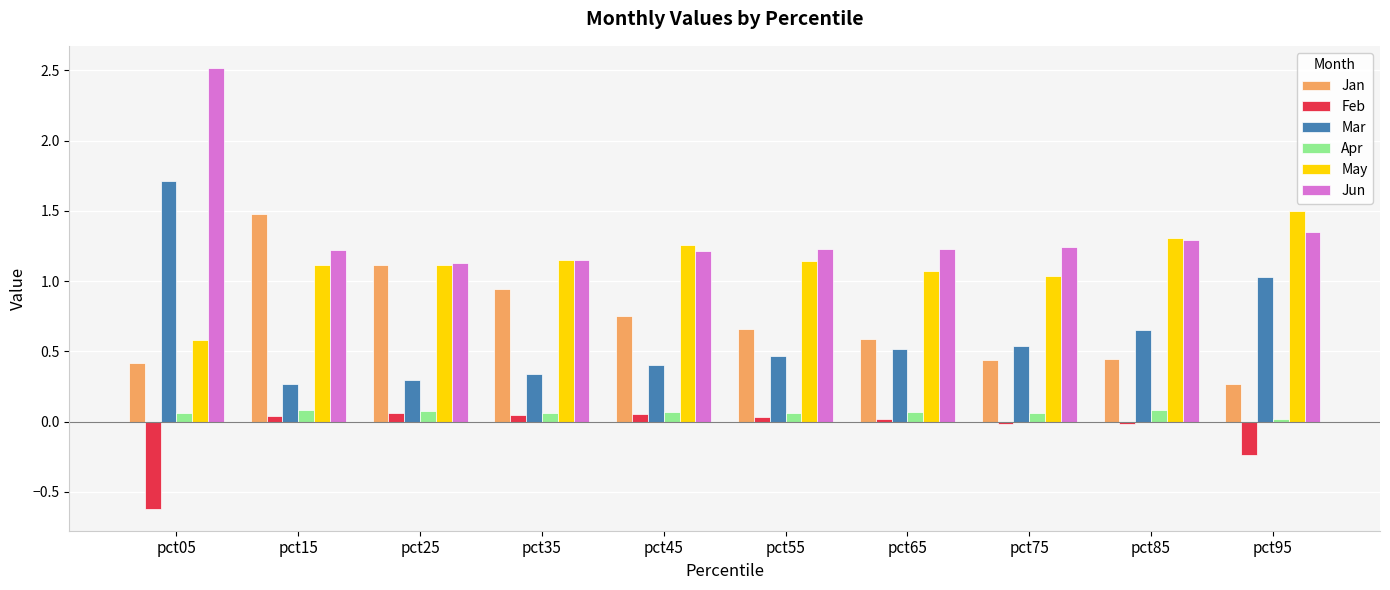

Which category has the lowest value in the Apr series?

pct95